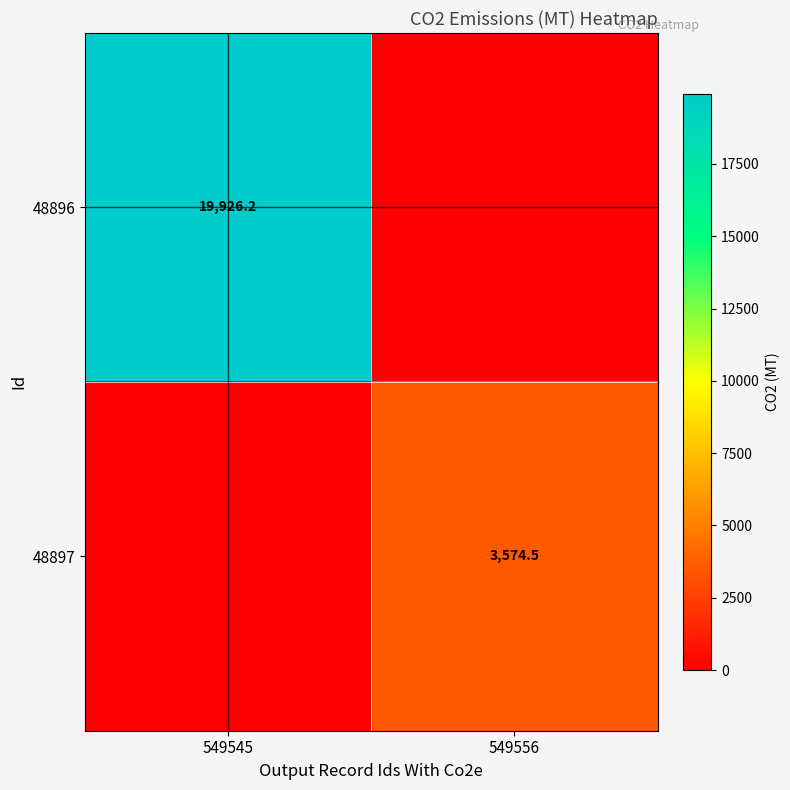

The 48897 series shows 5563.4 at 549556. True or false?

False